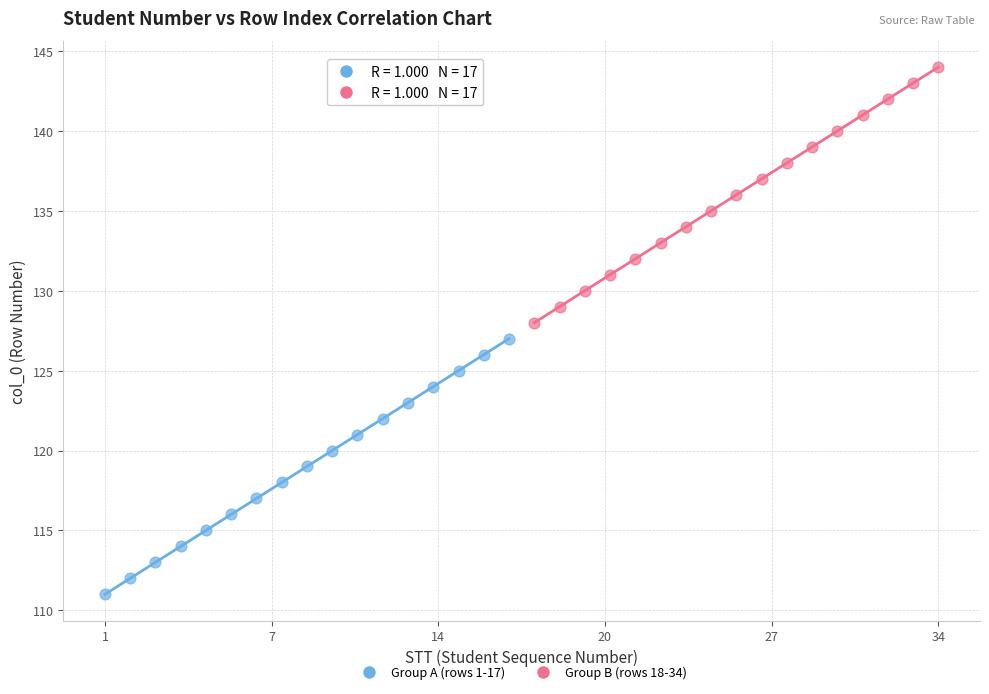

Which series reaches the maximum Y coordinate?

Group B (rows 18-34)